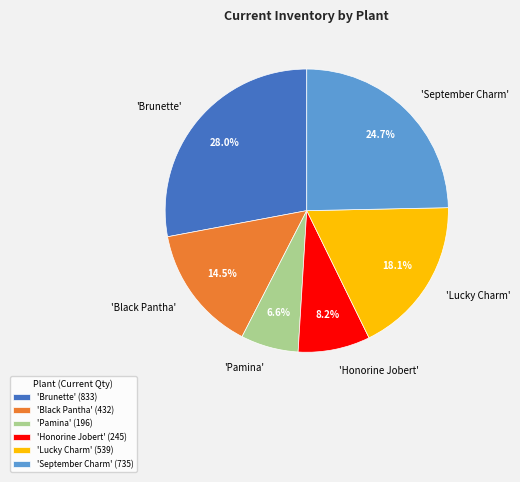

Is there any slice that represents more than half of the pie?

No